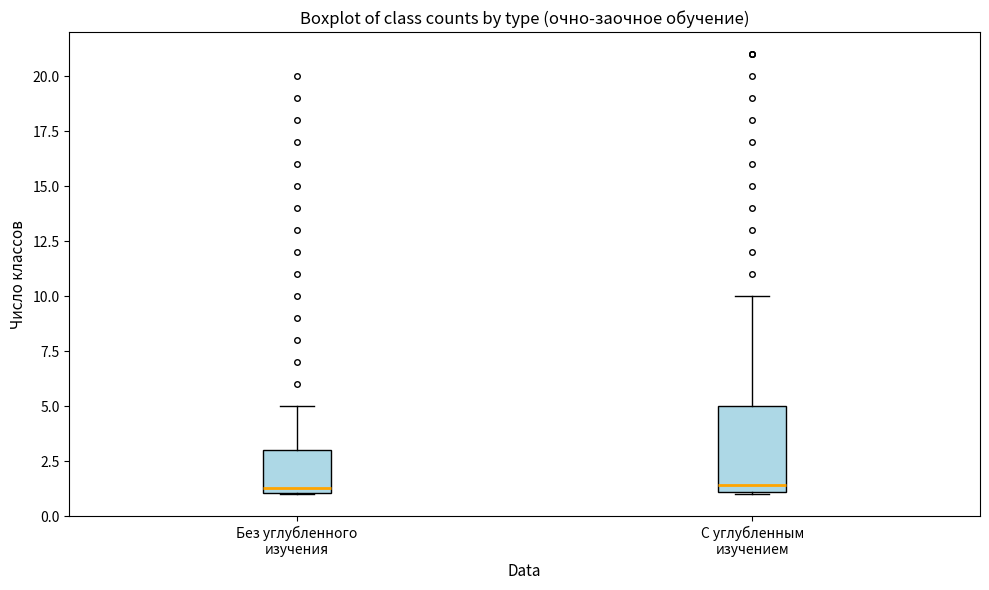

Reading left to right, read every box against the y-axis: the position of its median line, the range the box covers, and the ends of its whiskers. The values are not printed on the chart, so give them approximately, as read against the axis.

Без углубленного изучения: median 1.5, box 1.0 to 3.0, whiskers 1.0 to 5.0
С углубленным изучением: median 1.5, box 1.0 to 5.0, whiskers 1.0 to 10.0